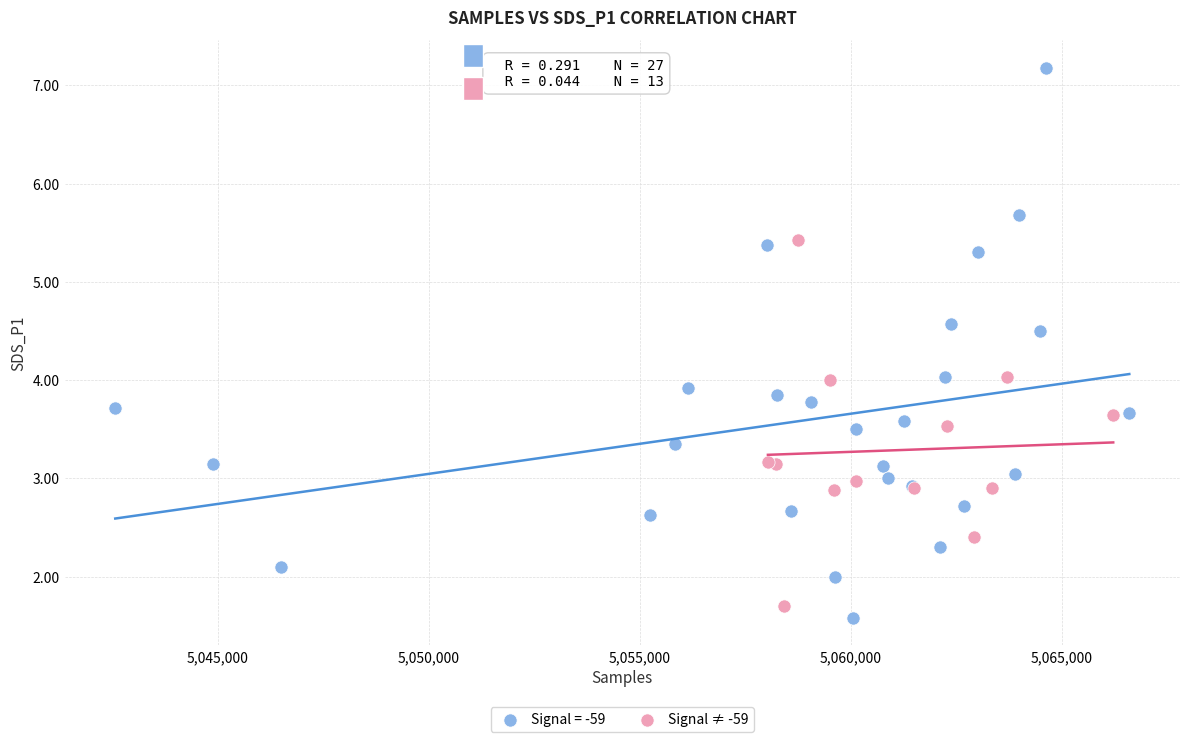

Which series has the largest Y range (max minus min)?

Signal = -59